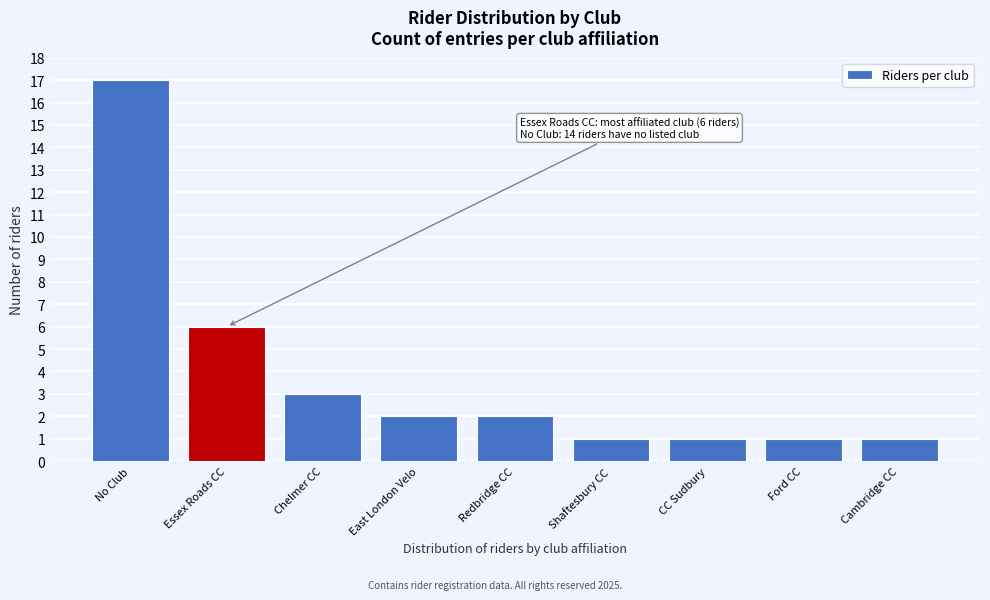

Reading right to left, what are all the values shown in this chart?

Cambridge CC=1	Ford CC=1	CC Sudbury=1	Shaftesbury CC=1	Redbridge CC=2	East London Velo=2	Chelmer CC=3	Essex Roads CC=6	No Club=17